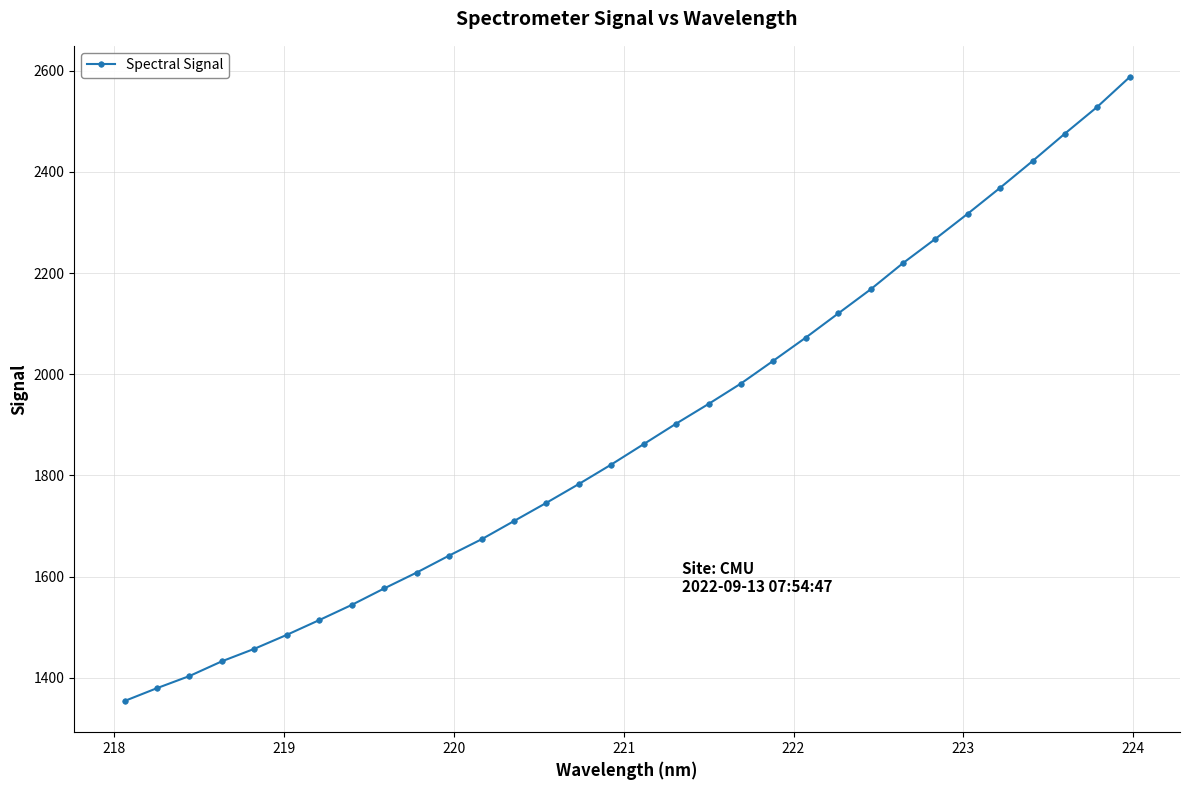

What is the difference between the second highest and minimum values?

1174.8